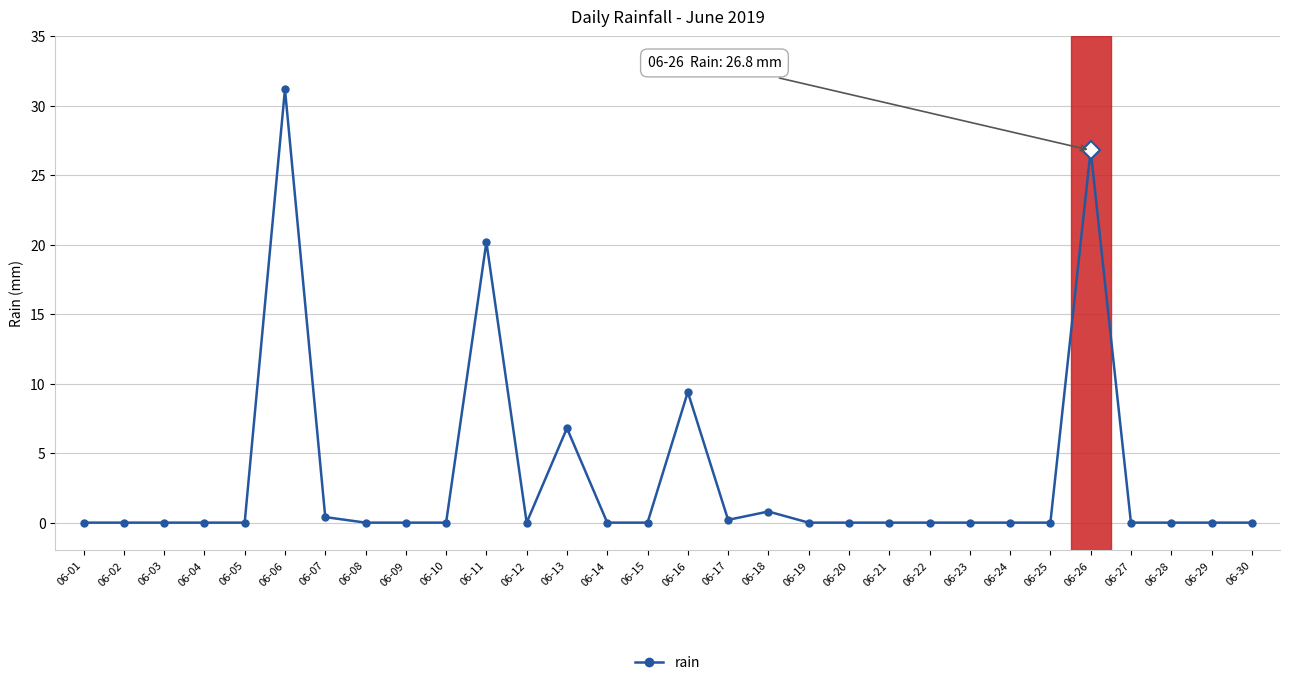

What is the change in value from 06-13 to 06-20?

-6.8